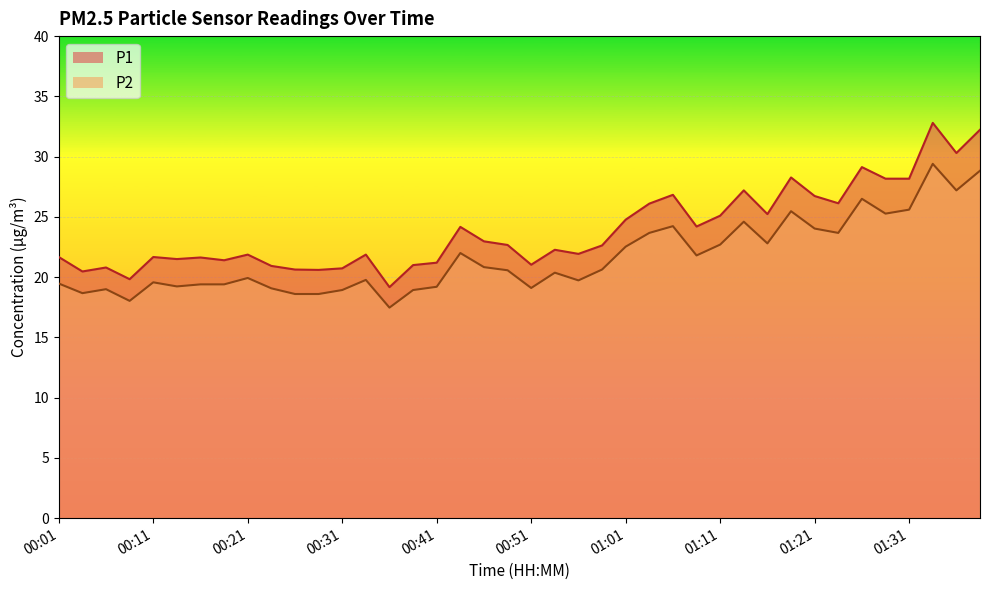

True or false: P1 and P2 cross at least once.

False